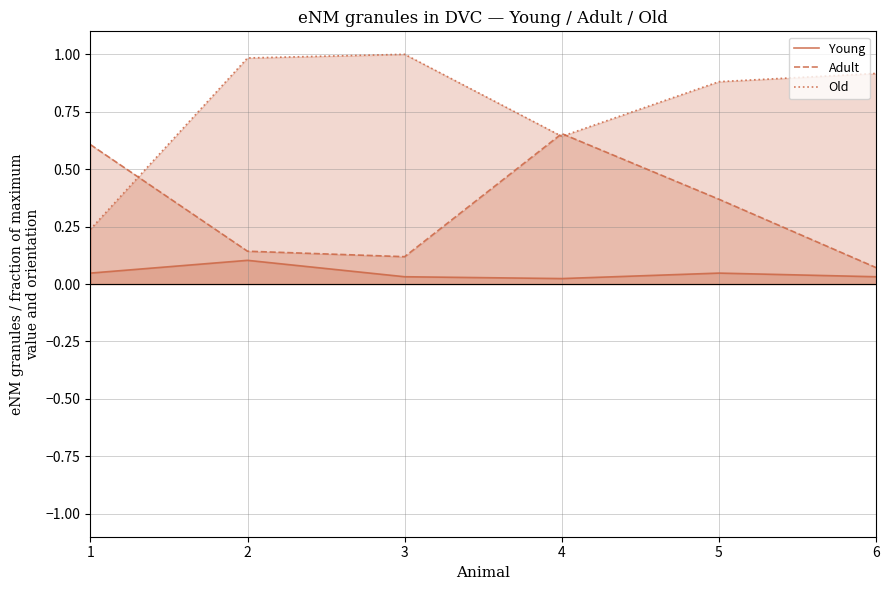

How many Young values are between 0 and 1?

6